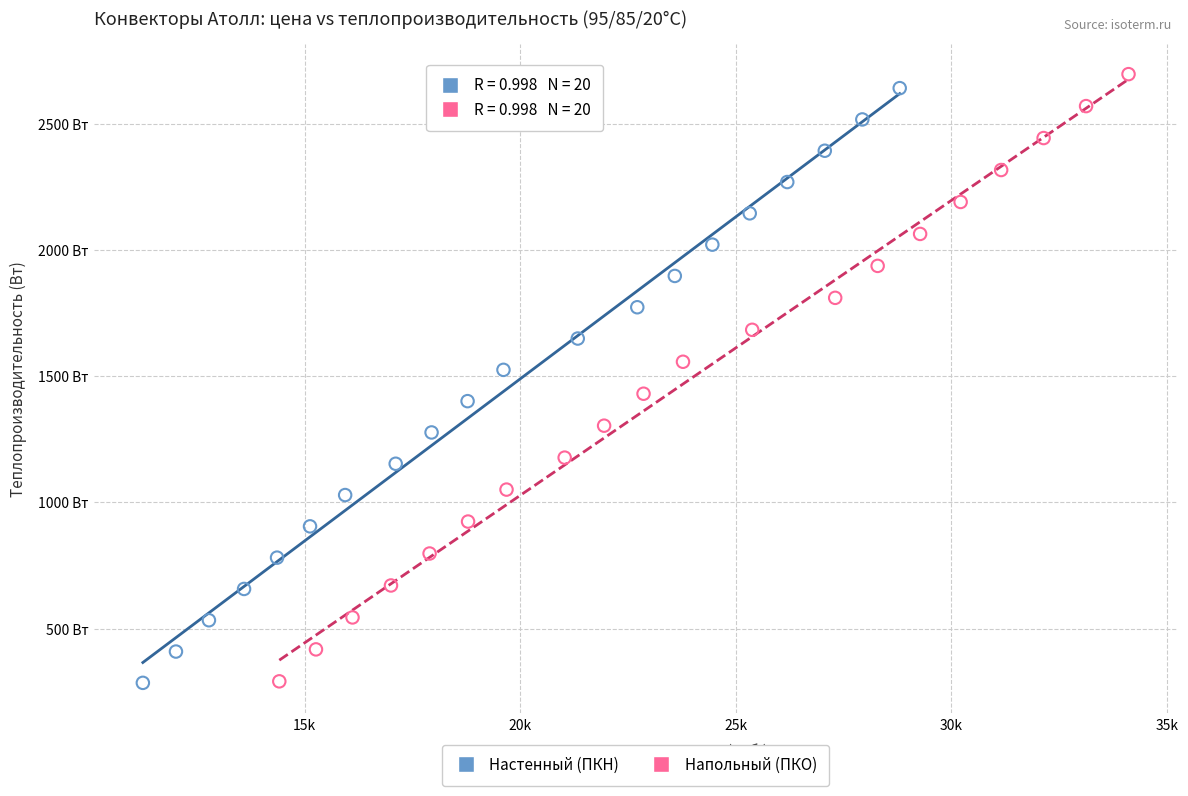

Which series reaches the maximum Y coordinate?

Напольный (ПКО)